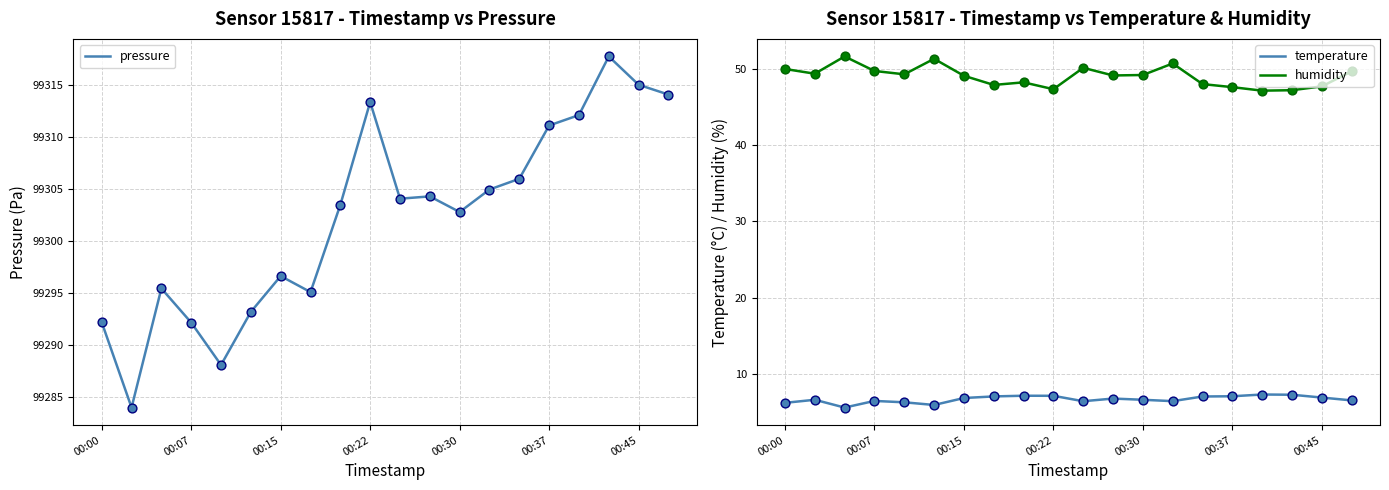

Which series reaches the maximum Y coordinate?

pressure